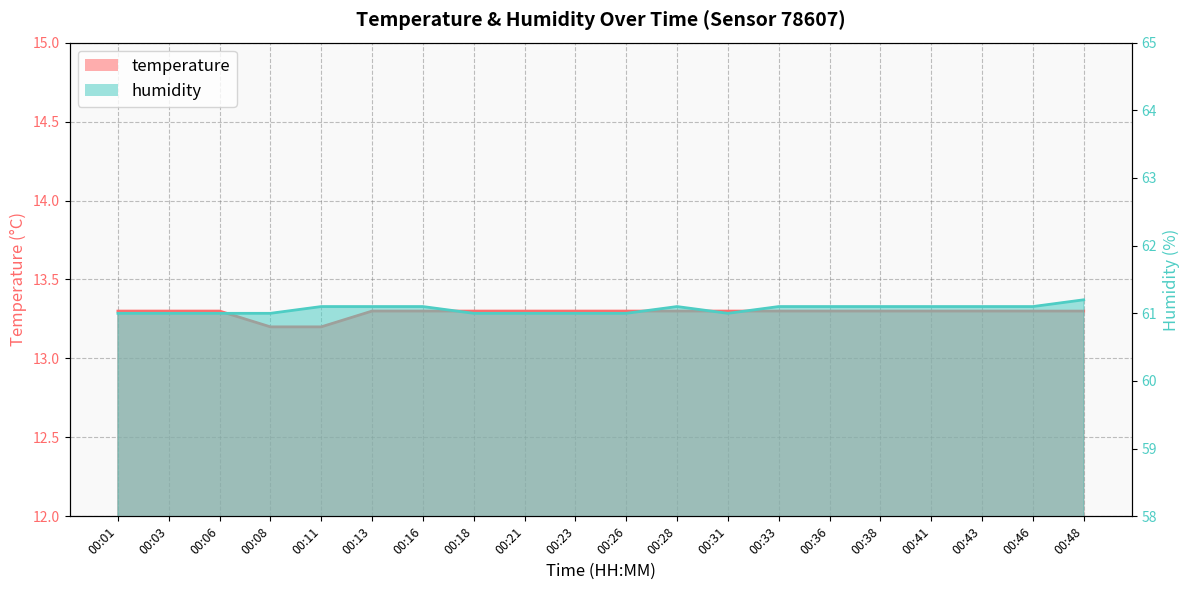

Rank the series by their average value, from lowest to highest.

temperature, humidity